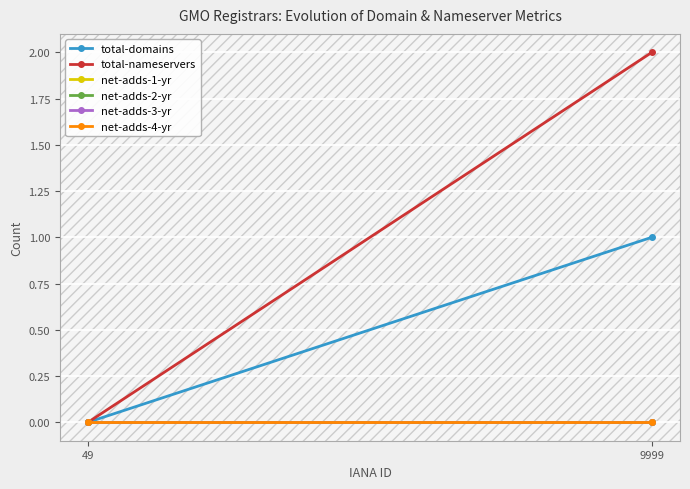

What are all the series names shown in the legend?

total-domains, total-nameservers, net-adds-1-yr, net-adds-2-yr, net-adds-3-yr, net-adds-4-yr